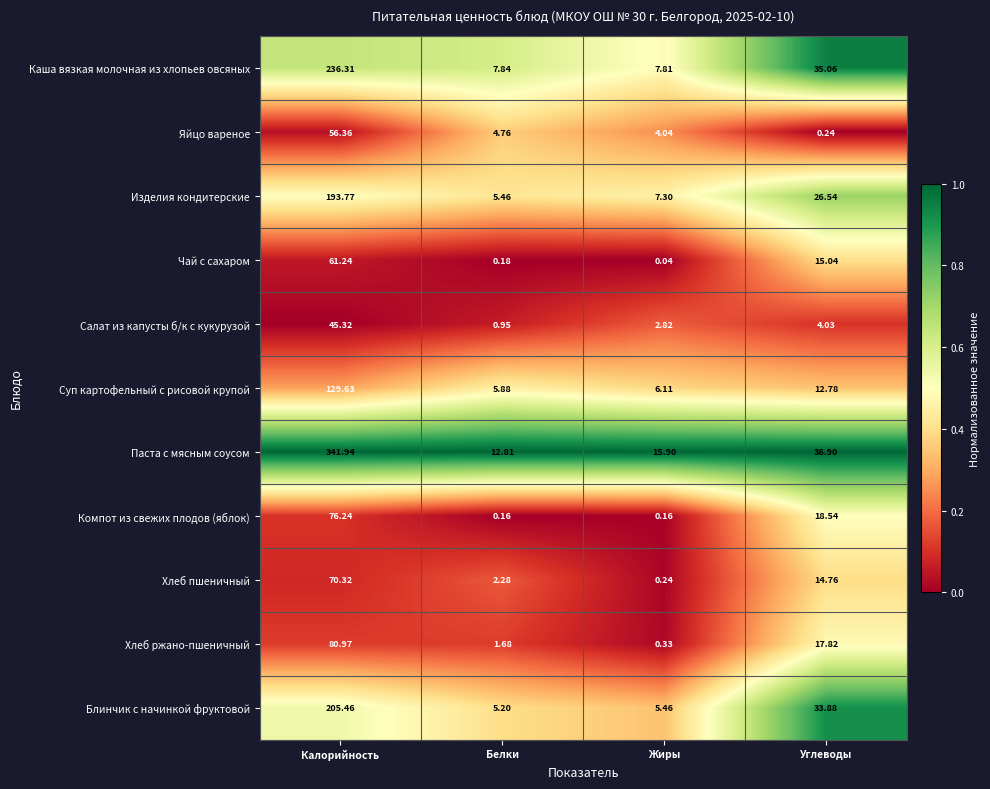

Where does the Изделия кондитерские series first go above 26?

Калорийность